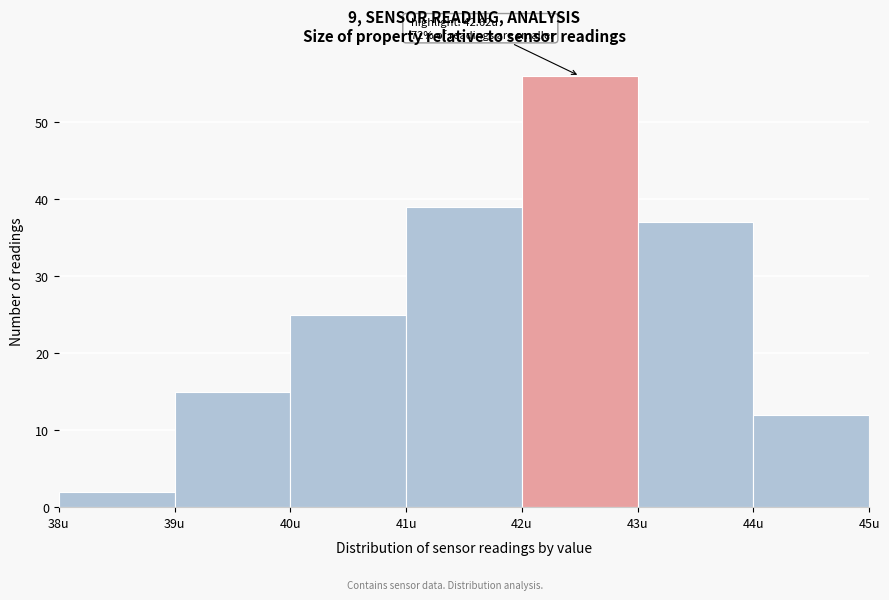

Over which range of the x-axis is the bar tallest?

42 to 43